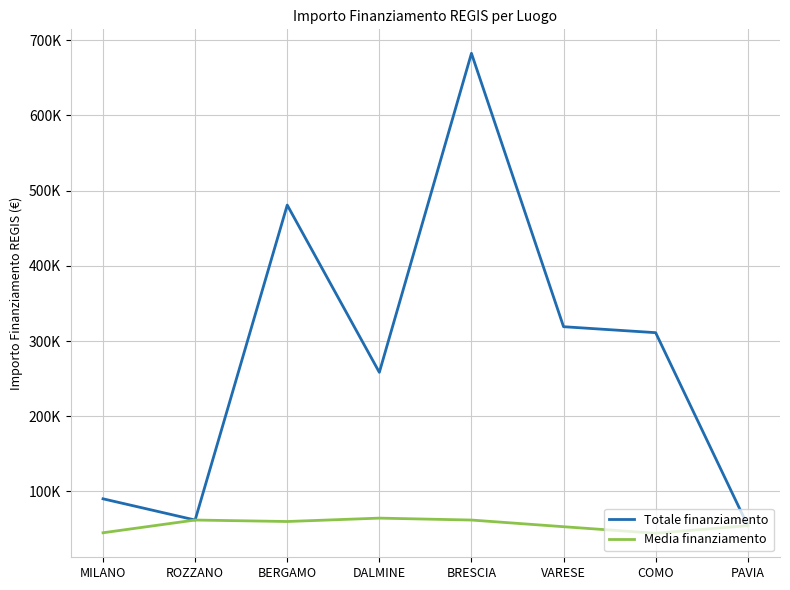

True or false: Media finanziamento has a value of 62062.4 at ROZZANO.

True